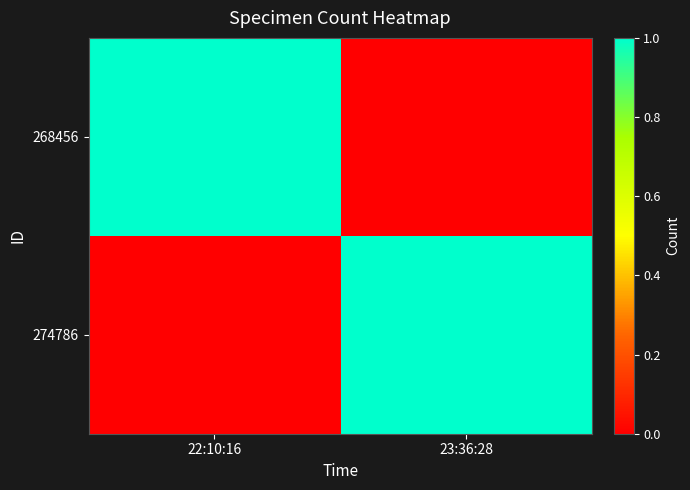

Is it true that 268456 equals 1 at 22:10:16?

True